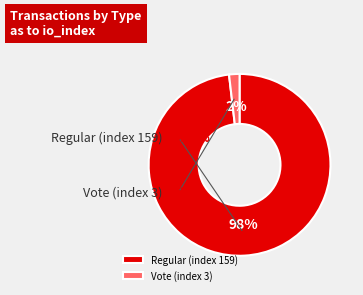

Which slice is the largest?

Regular (index 159)